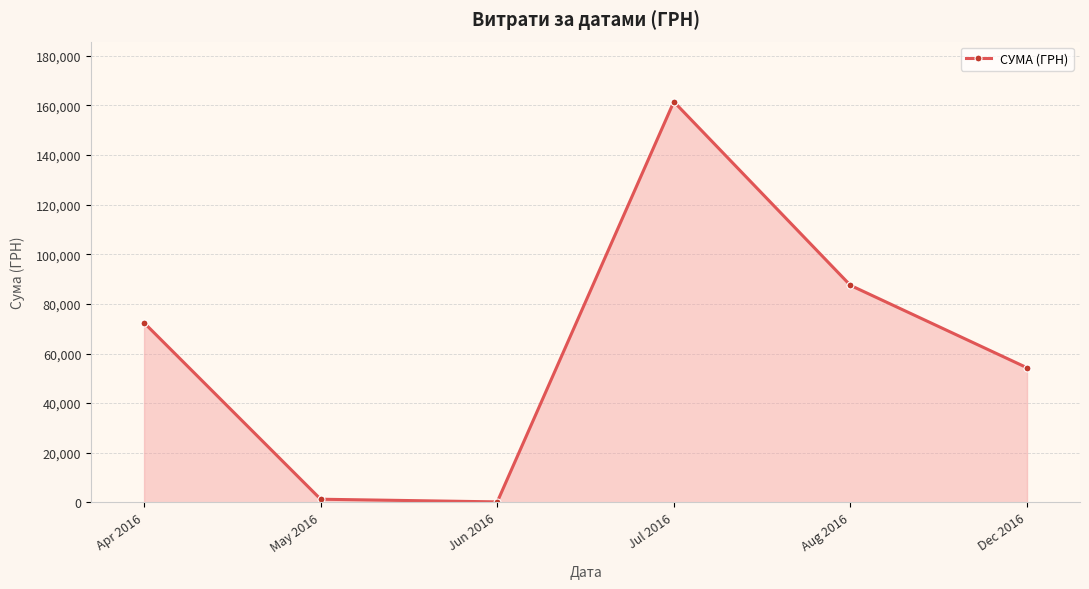

What is the label of the 1st point from the right?

Dec 2016